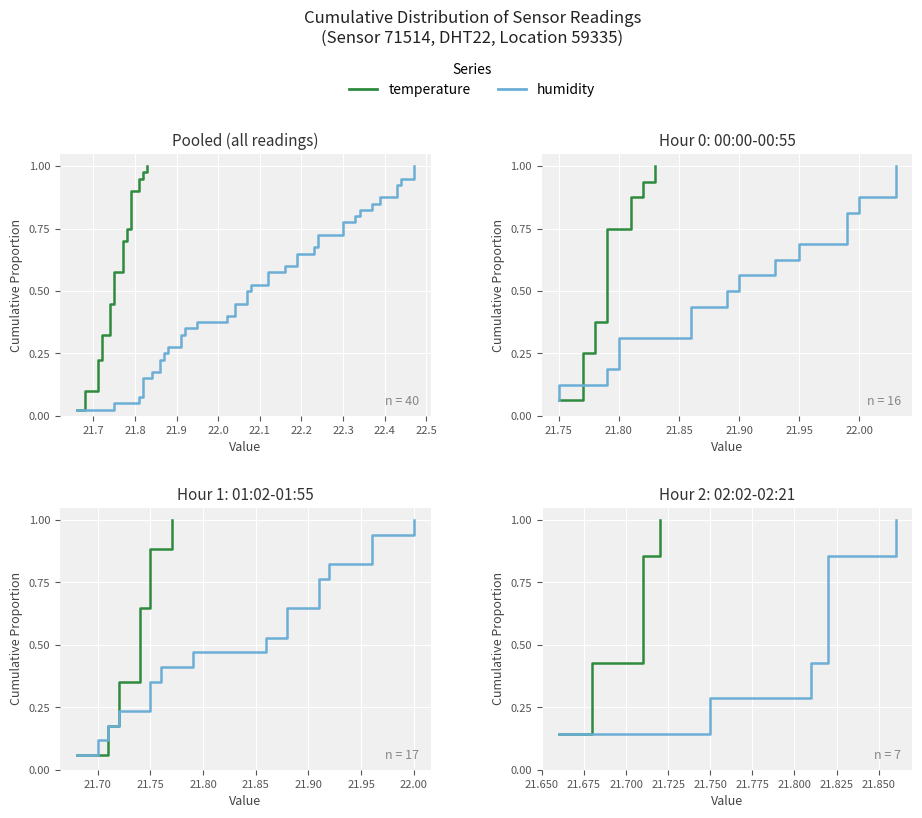

How many temperature values are between 0 and 1?

7